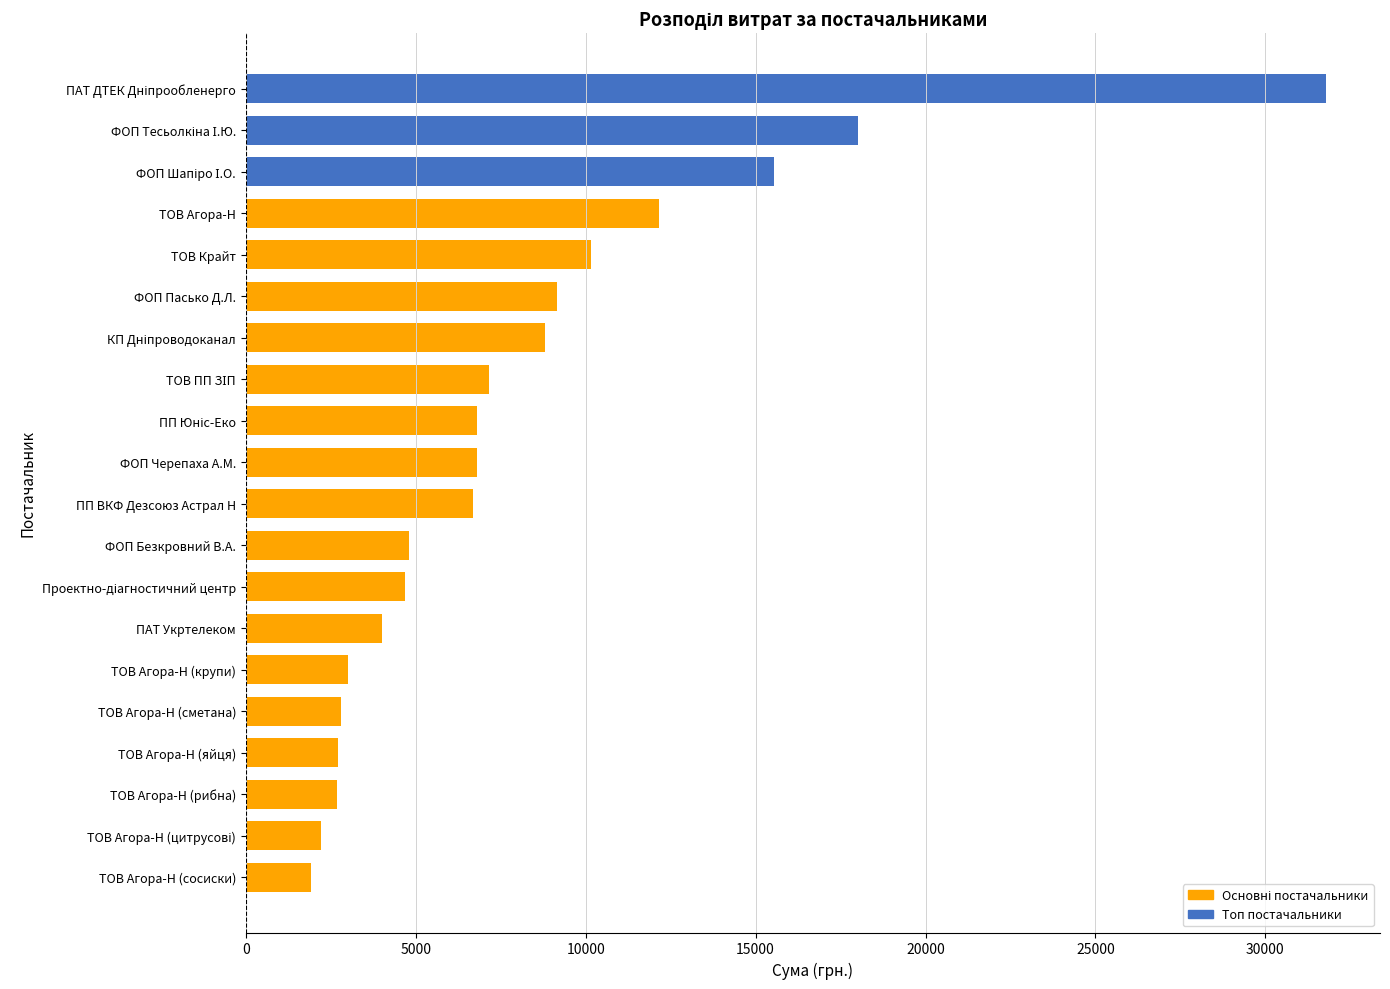

What is the change in value from ТОВ Агора-Н (сосиски) to ТОВ Агора-Н?

+10247.0